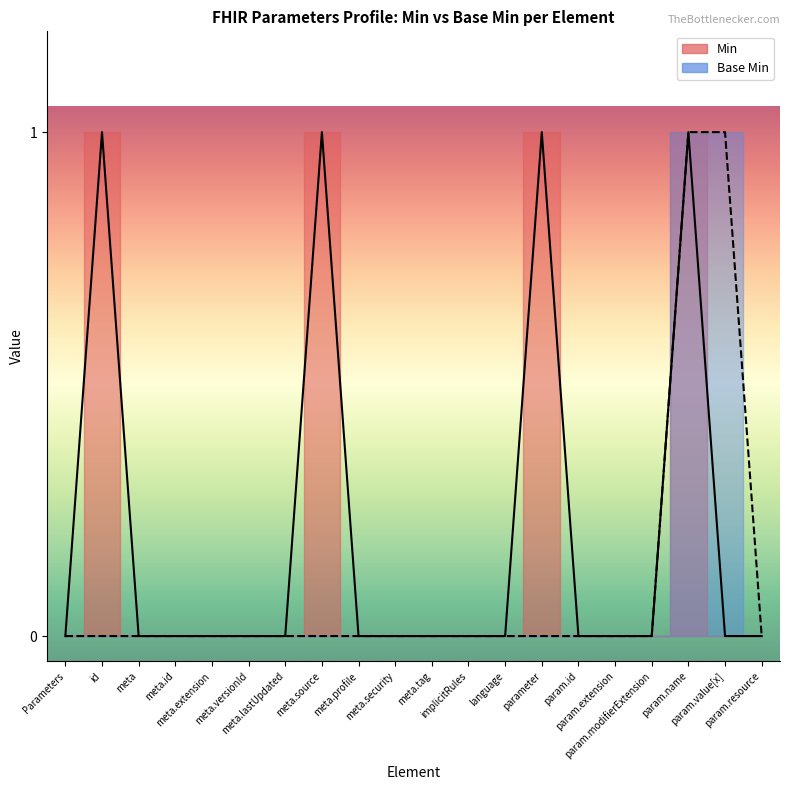

What is the difference between the maximum and minimum values in the Min series?

1